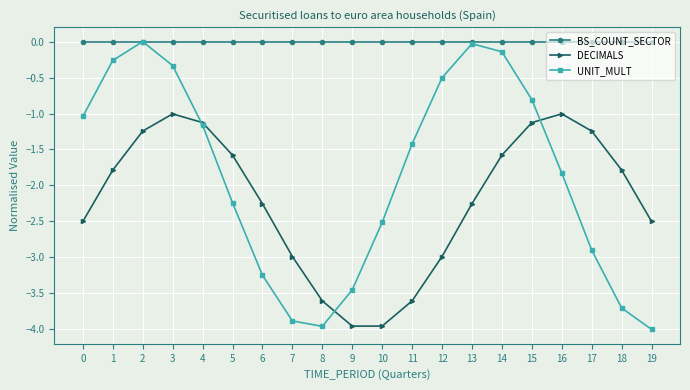

What is the highest value of the DECIMALS series?

-1.0